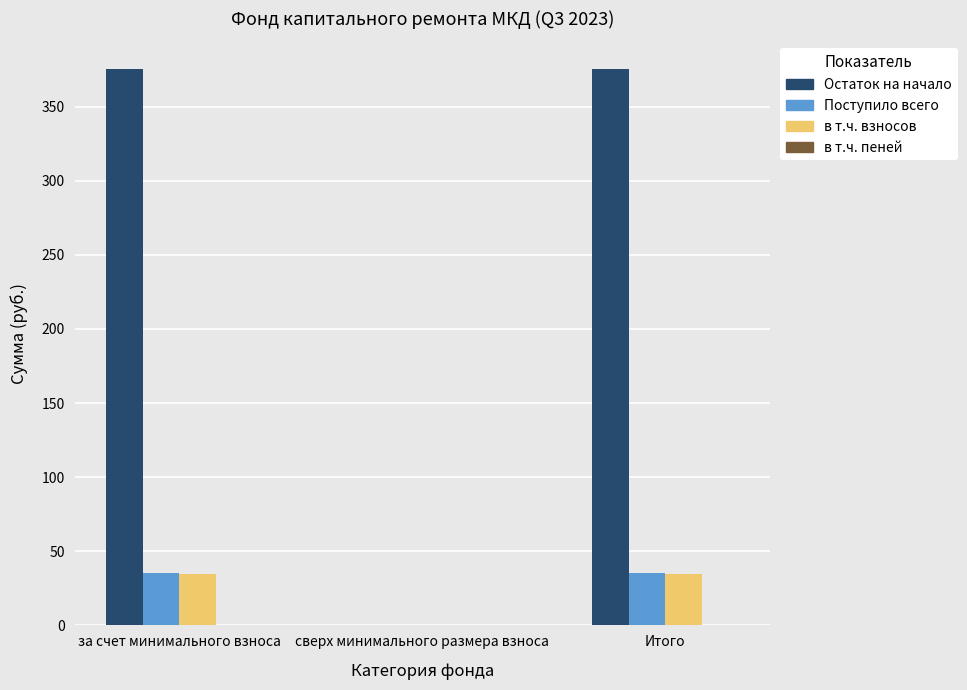

Which series changed the most between сверх минимального размера взноса and Итого?

Остаток на начало